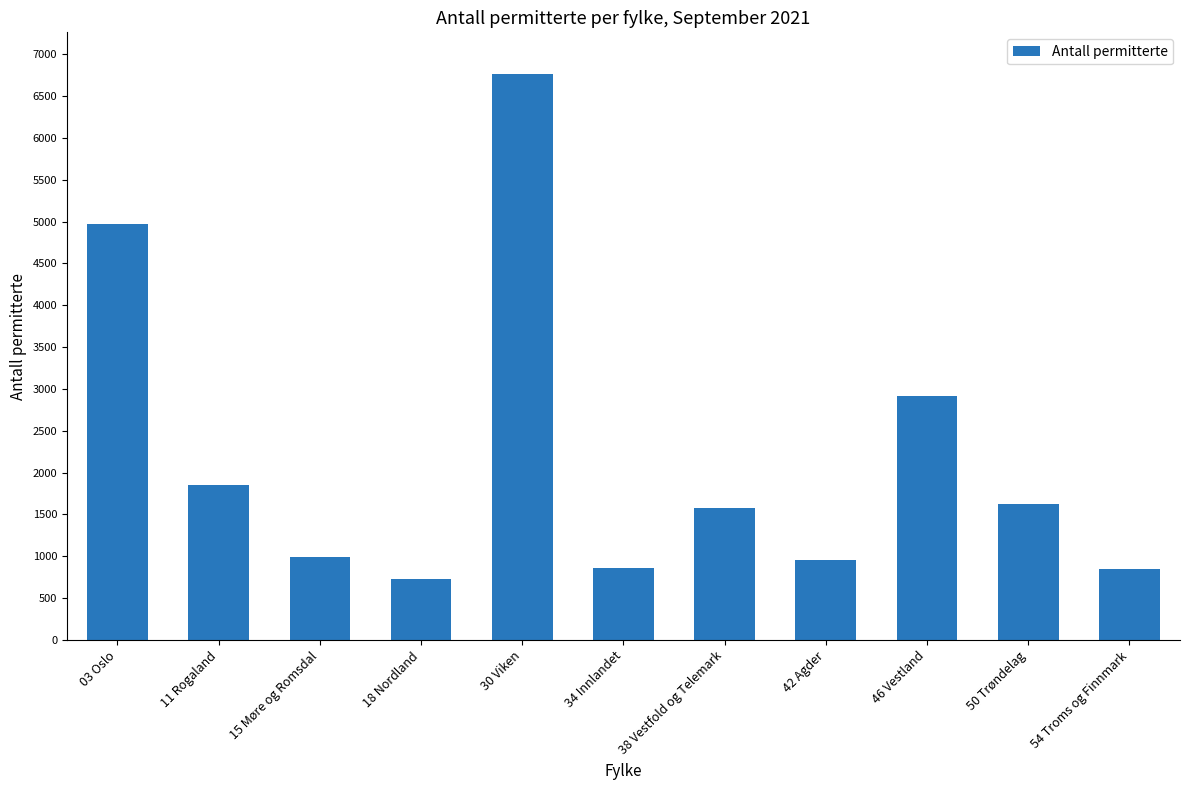

What is the ratio of the value at 46 Vestland to the value at 34 Innlandet?

3.4